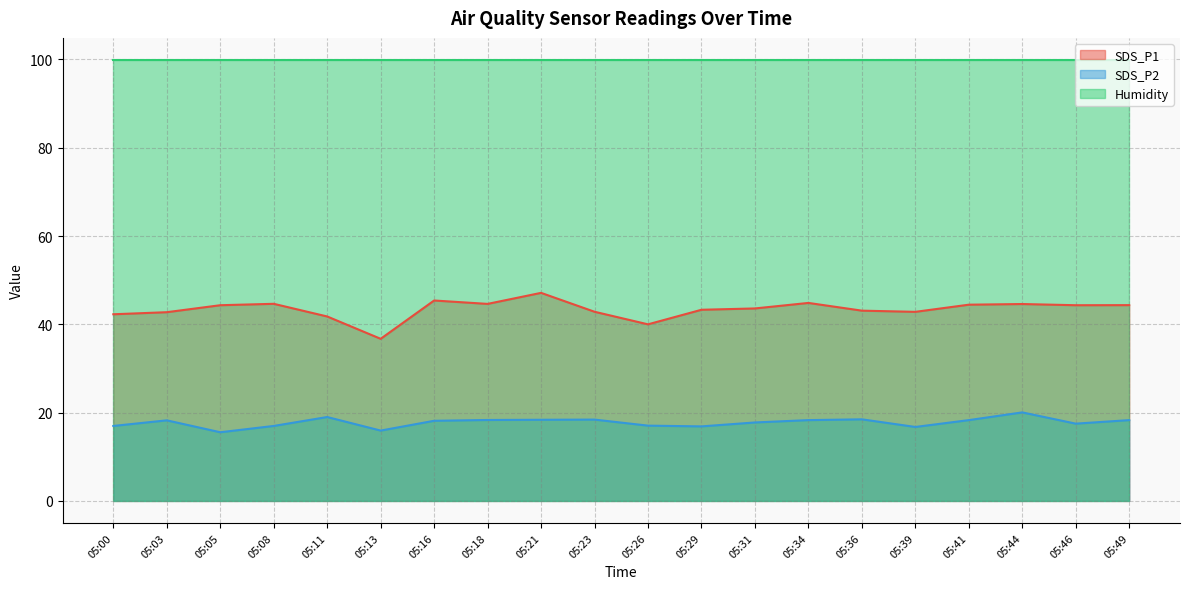

What is the difference between the maximum and minimum values in the SDS_P1 series?

10.4